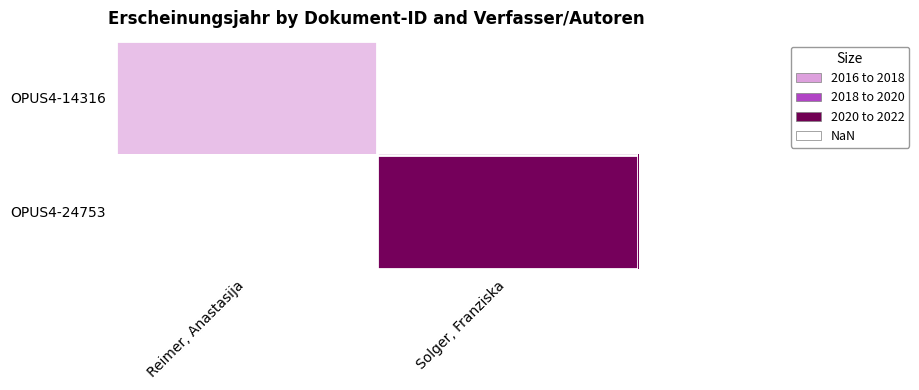

How many categories are shown in the chart?

2